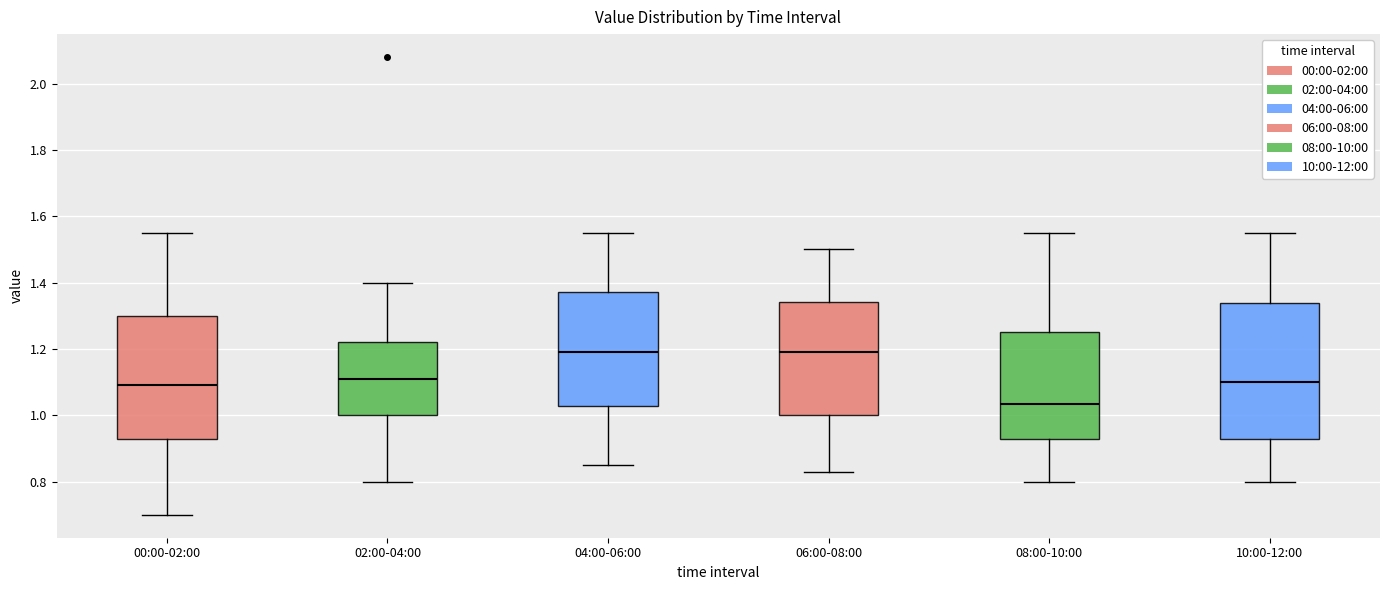

Where does the median line of the box for 00:00-02:00 sit on the y-axis? The values are not printed on the chart, so give them approximately, as read against the axis.

1.10